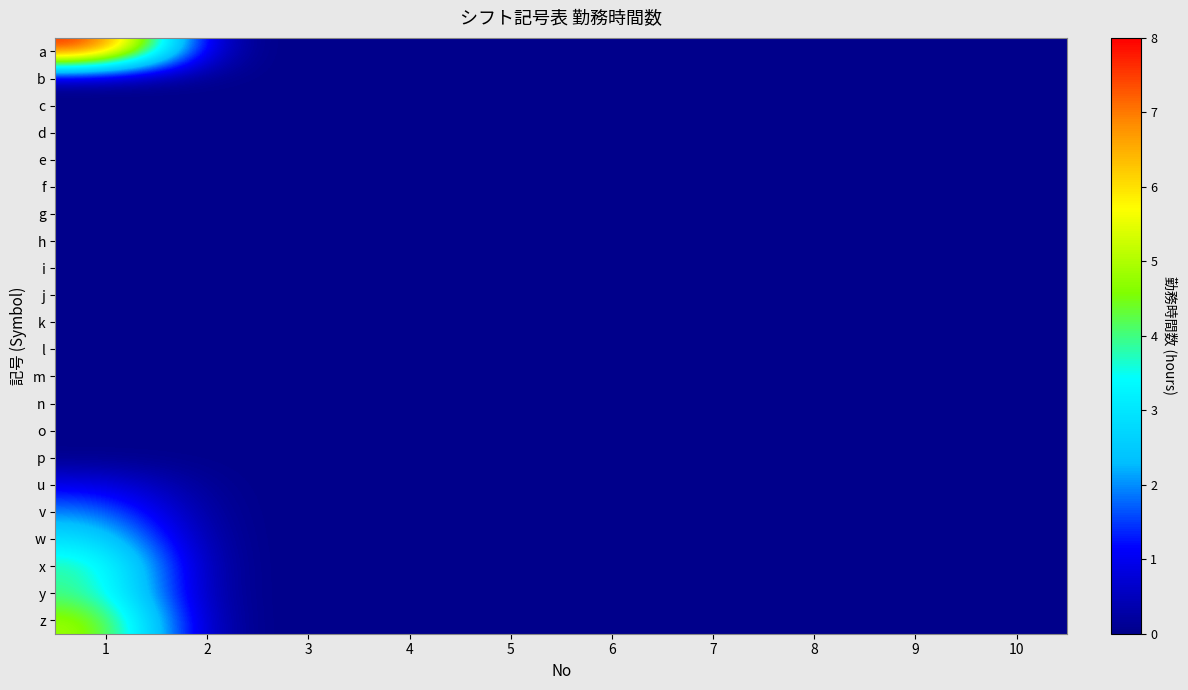

Count the number of categories in the chart.

10